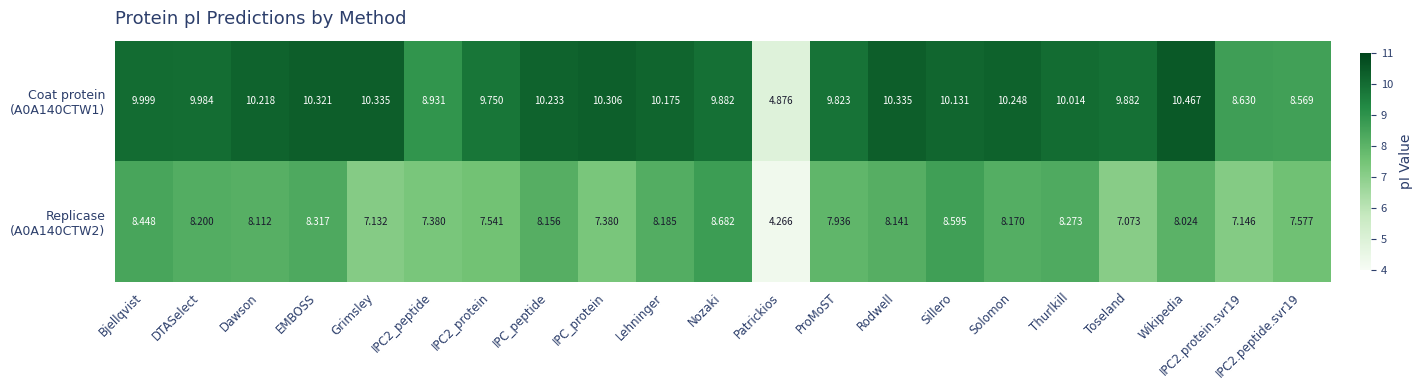

Which label corresponds to the smallest value in the chart?

Patrickios